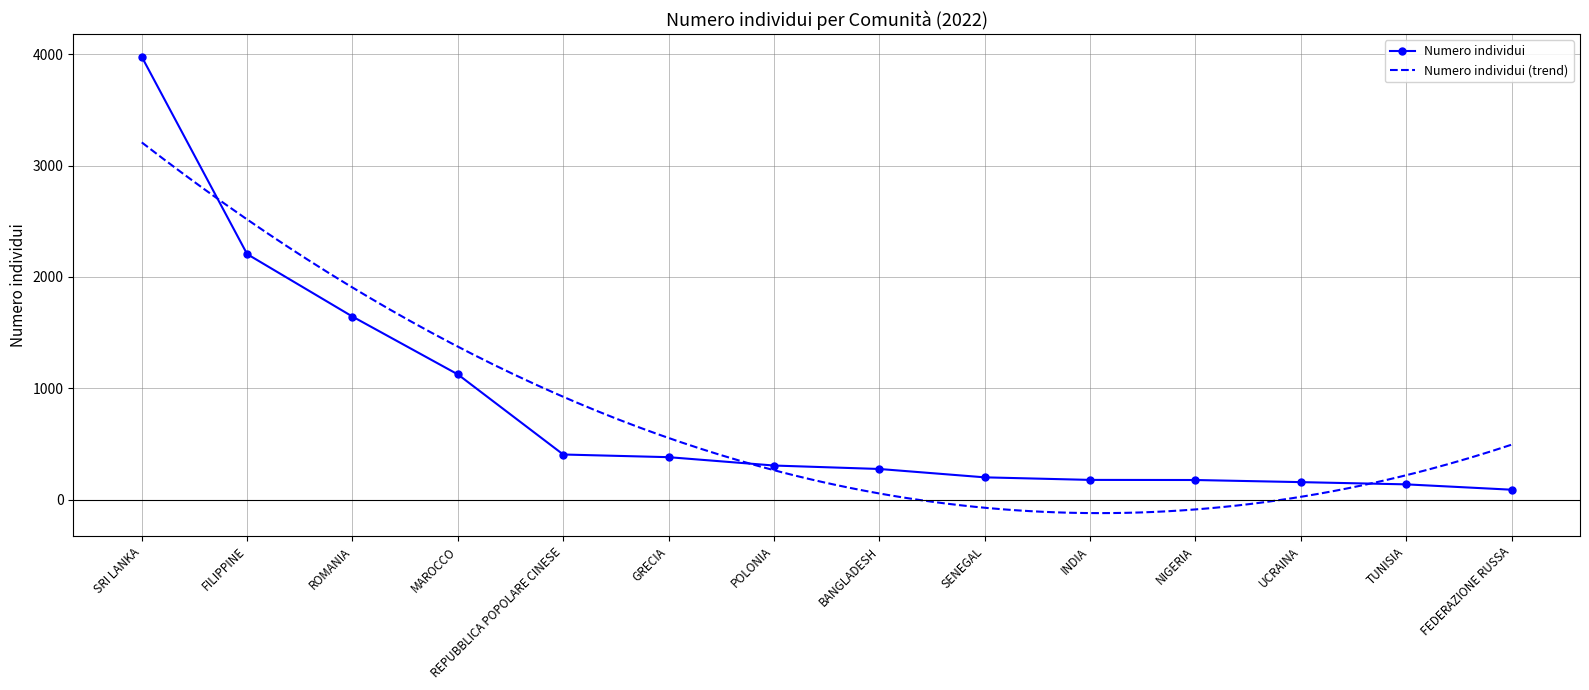

List the labels in order of value, largest first.

SRI LANKA, FILIPPINE, ROMANIA, MAROCCO, REPUBBLICA POPOLARE CINESE, GRECIA, POLONIA, BANGLADESH, SENEGAL, INDIA, NIGERIA, UCRAINA, TUNISIA, FEDERAZIONE RUSSA